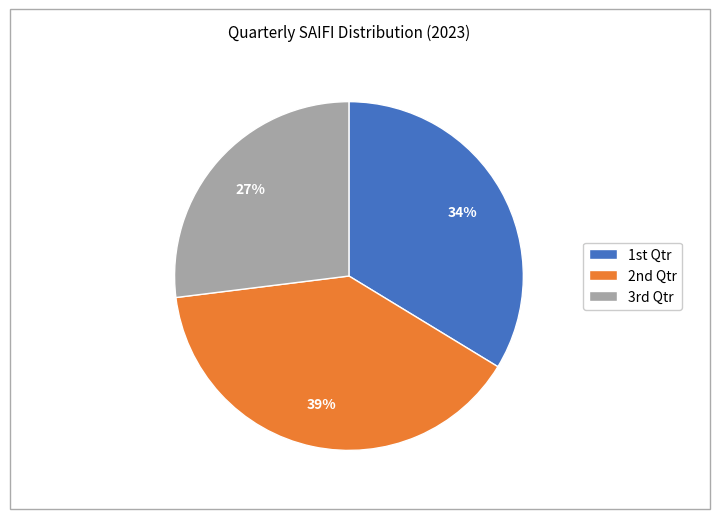

To the nearest percent, what is the average slice percentage?

33%